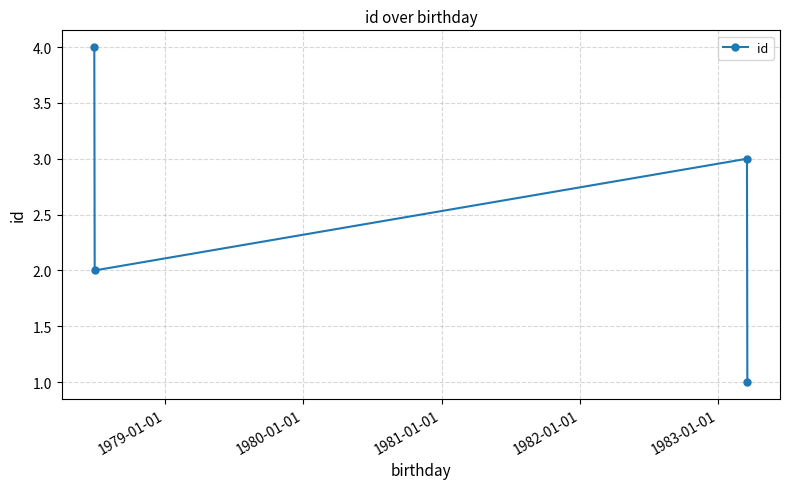

What is the difference between the maximum and minimum values?

3